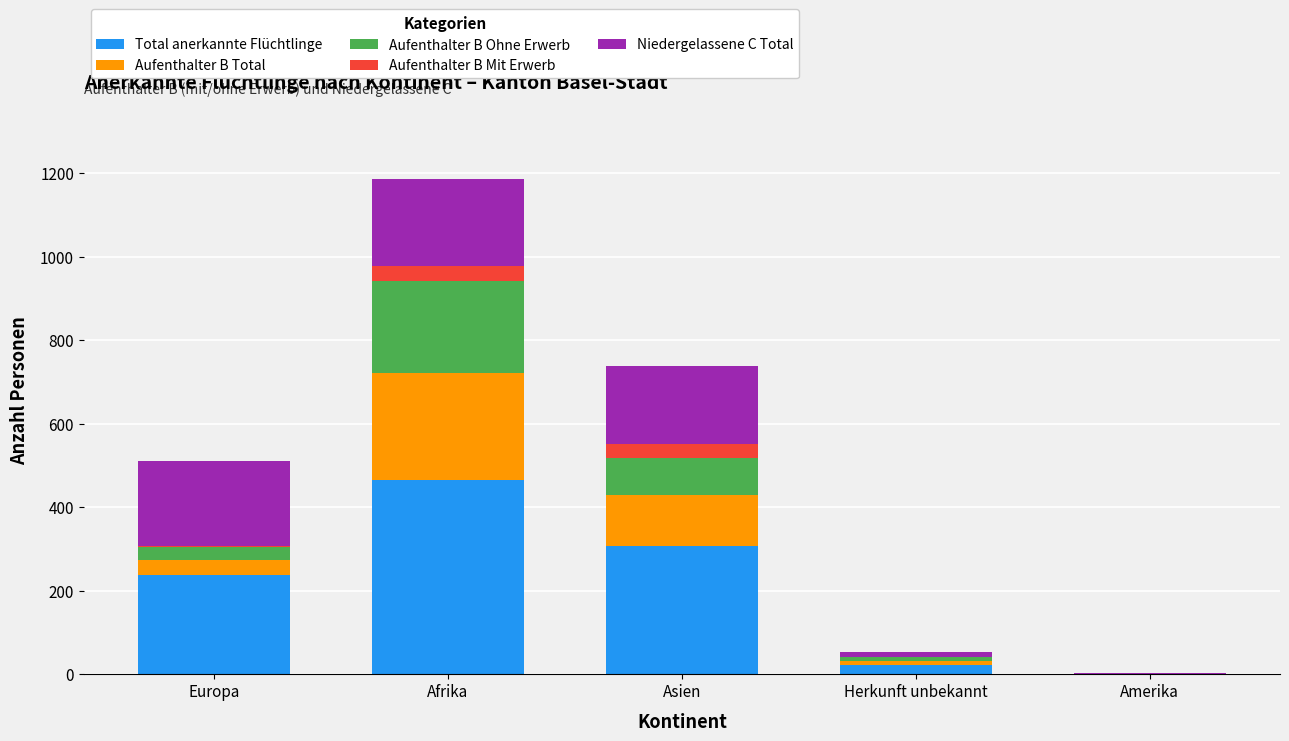

Reading left to right, what are the values for Total anerkannte Flüchtlinge?

Europa=238	Afrika=465	Asien=308	Herkunft unbekannt=22	Amerika=1